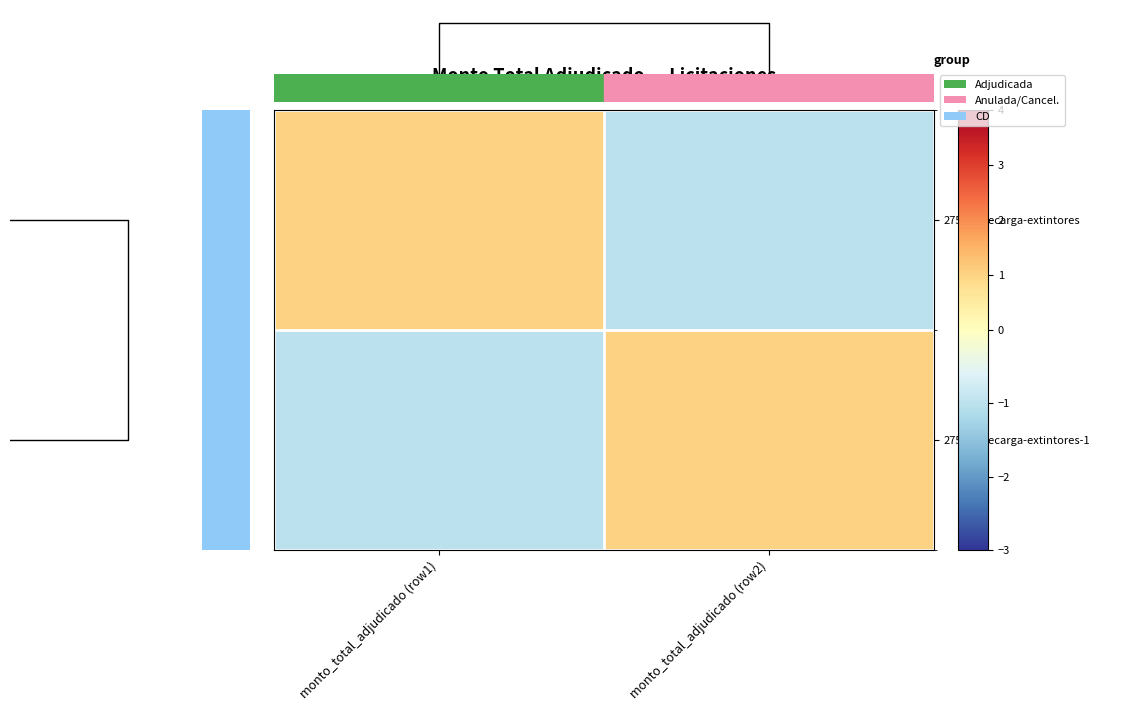

What is the difference between the 275785-recarga-extintores values at monto_total_adjudicado (row2) and monto_total_adjudicado (row1)?

2